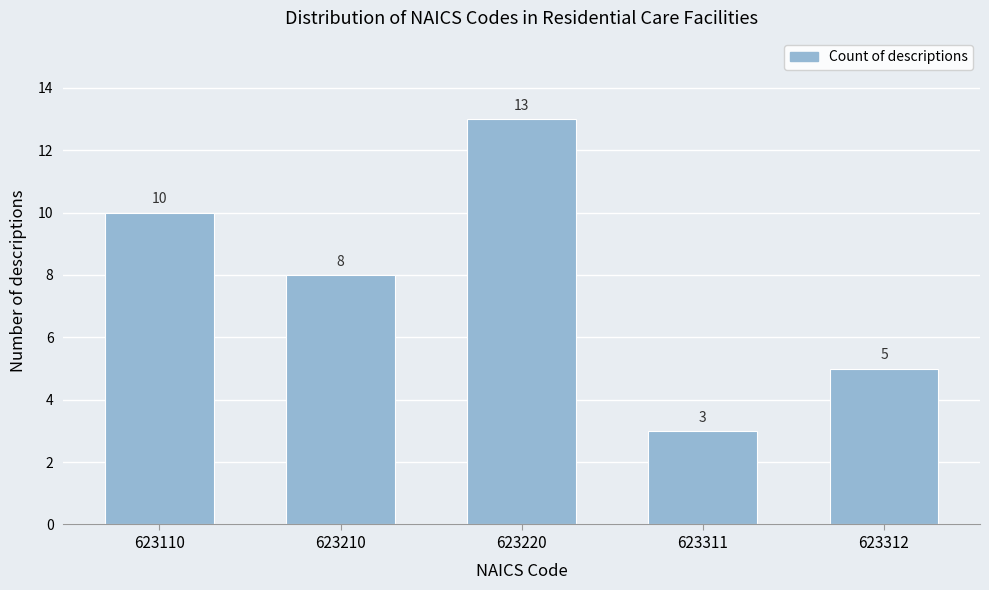

Reading right to left, transcribe all the data shown in this chart.

5	3	13	8	10